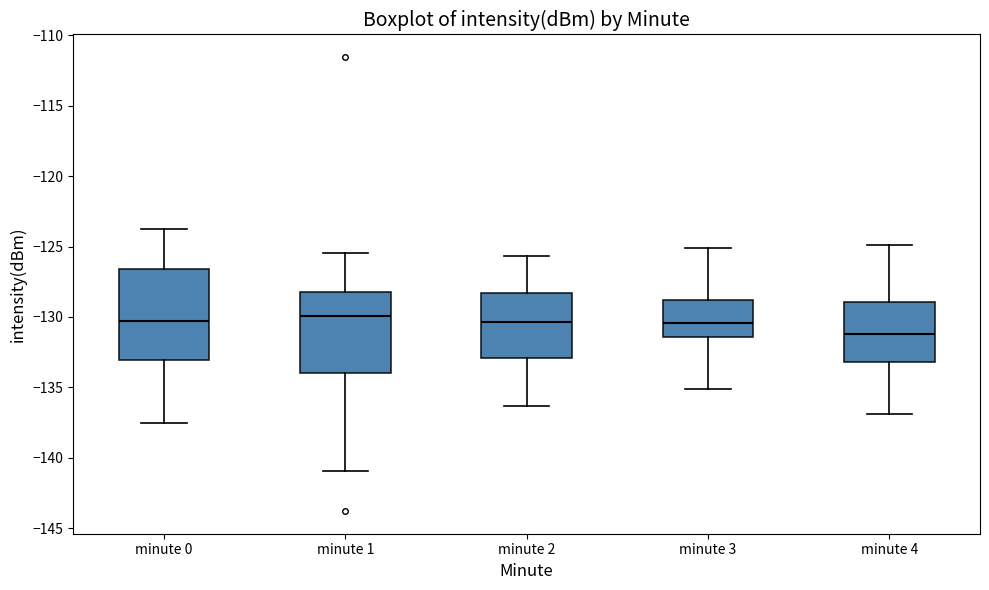

Which box is the tallest, from its lower edge to its upper edge?

minute 0